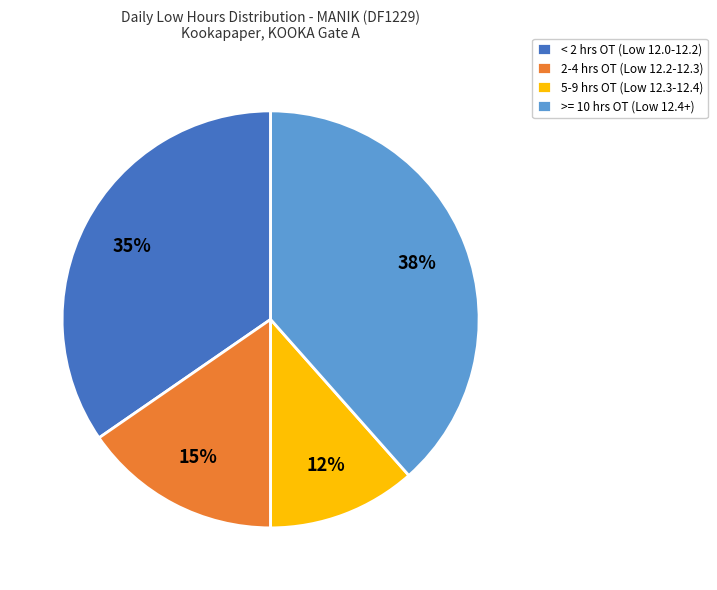

What is the smallest slice in the pie chart?

5-9 hrs OT (Low 12.3-12.4)